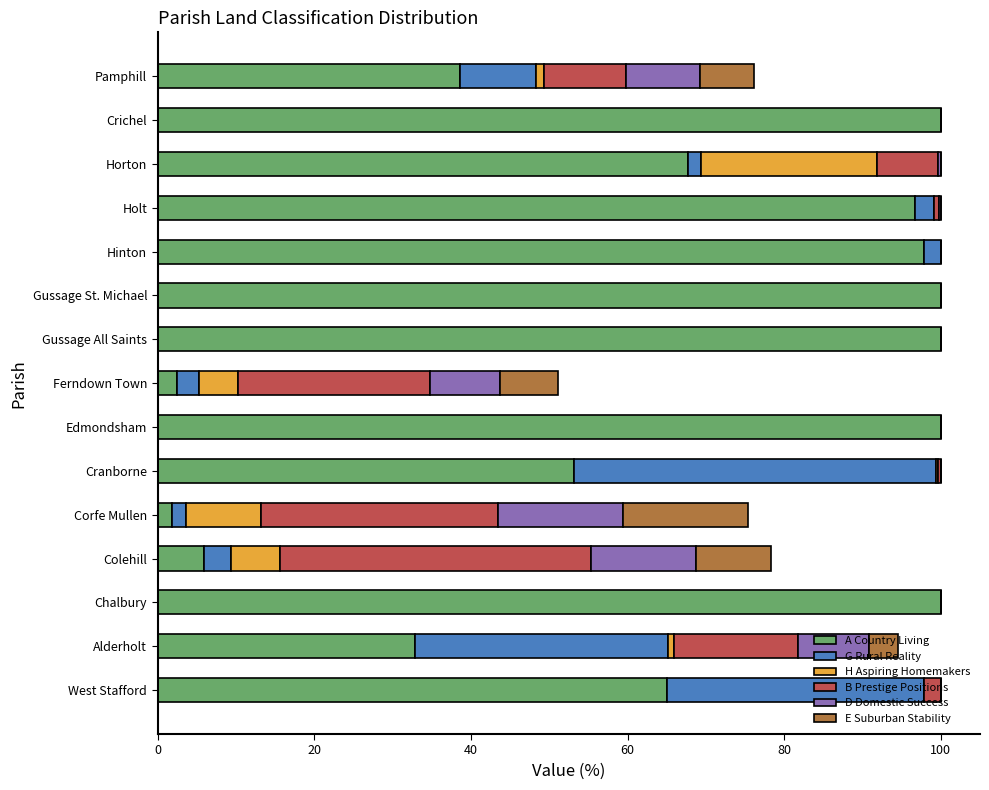

What is the sum of all A Country Living values?

962.2